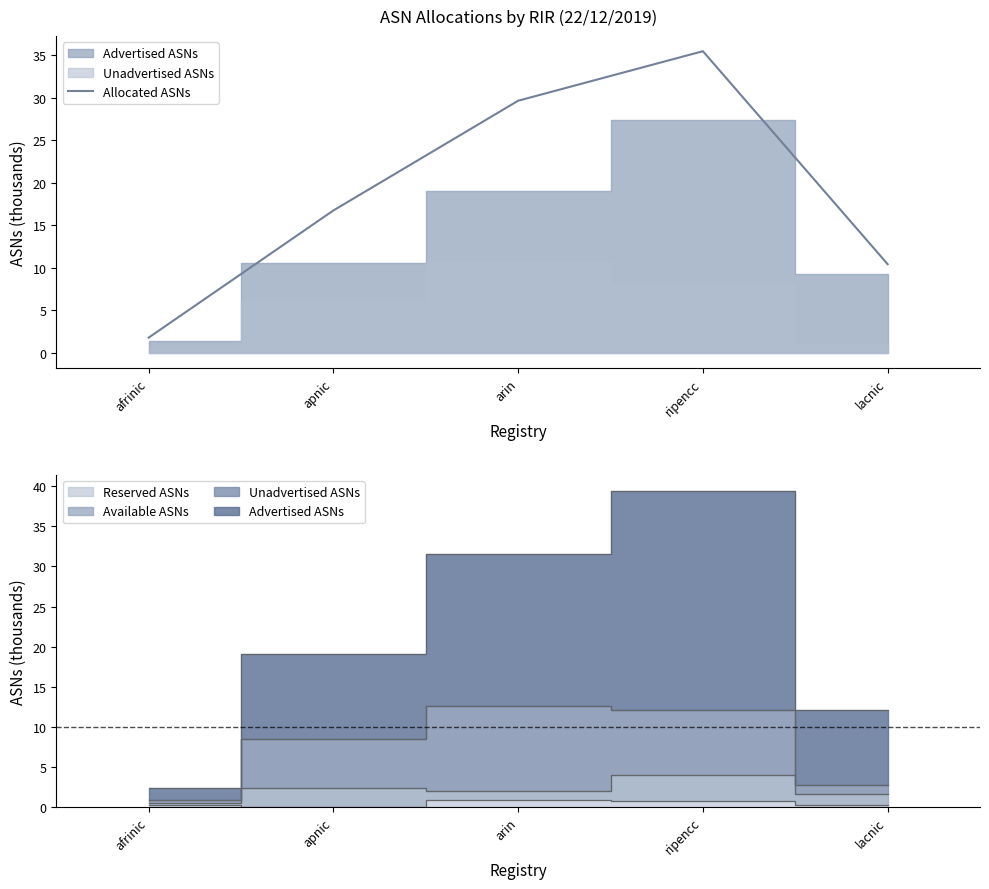

The chart shows a value of 1.8 at afrinic. True or false?

True